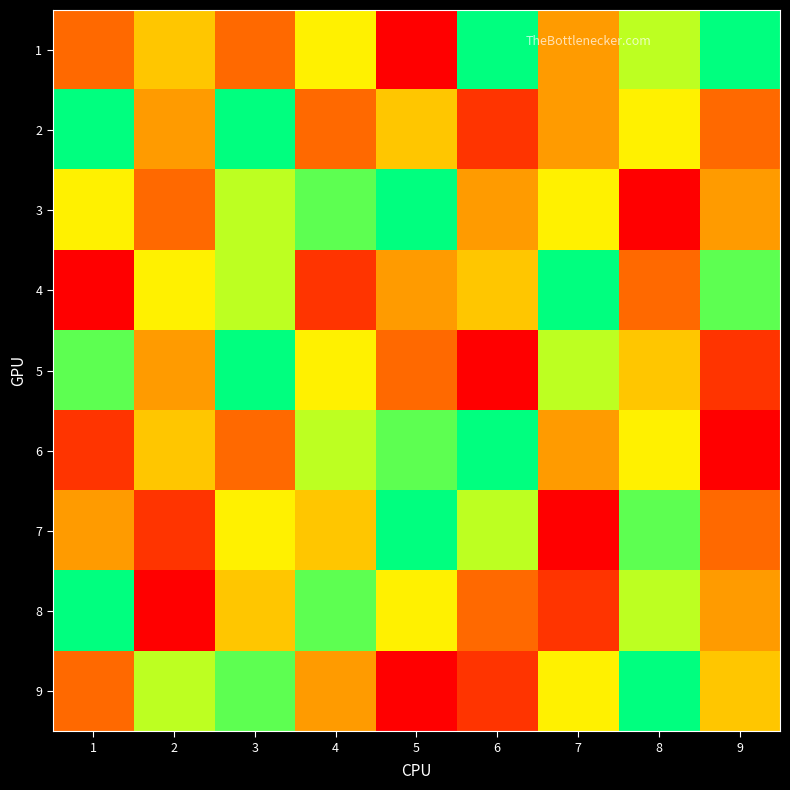

At how many categories does at least one series exceed 2?

9